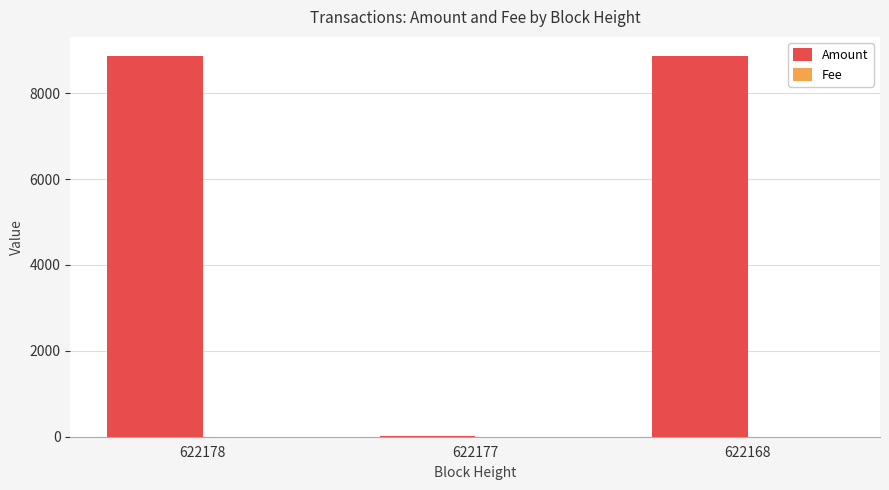

What is the maximum value shown in the chart?

8869.7